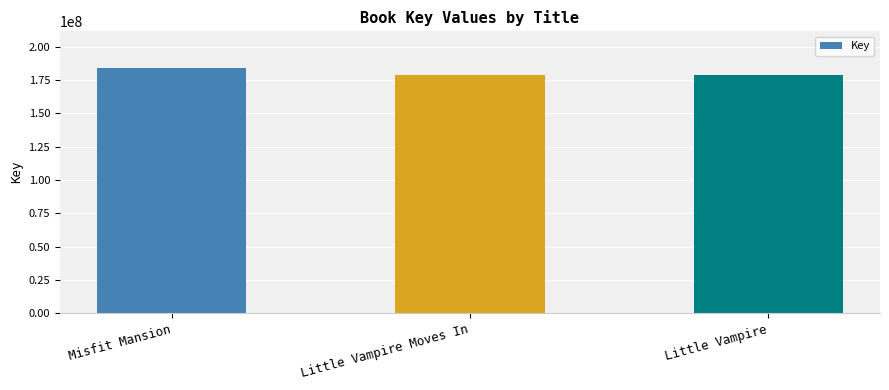

At which label is the value closest to 181384949?

Little Vampire Moves In